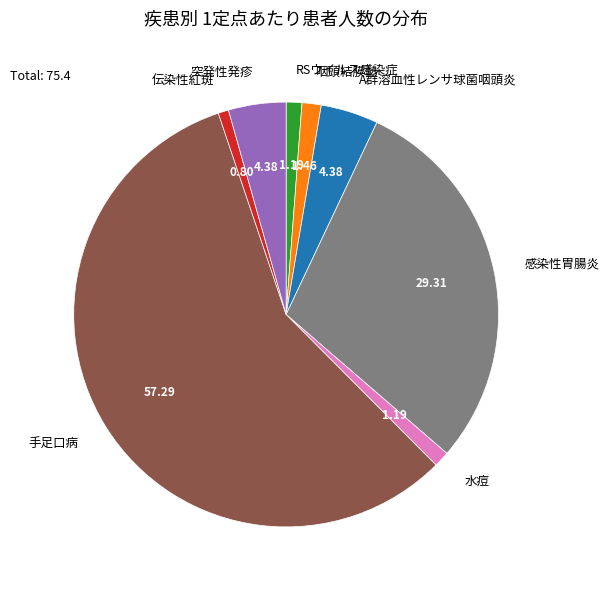

Which slice is the largest?

手足口病